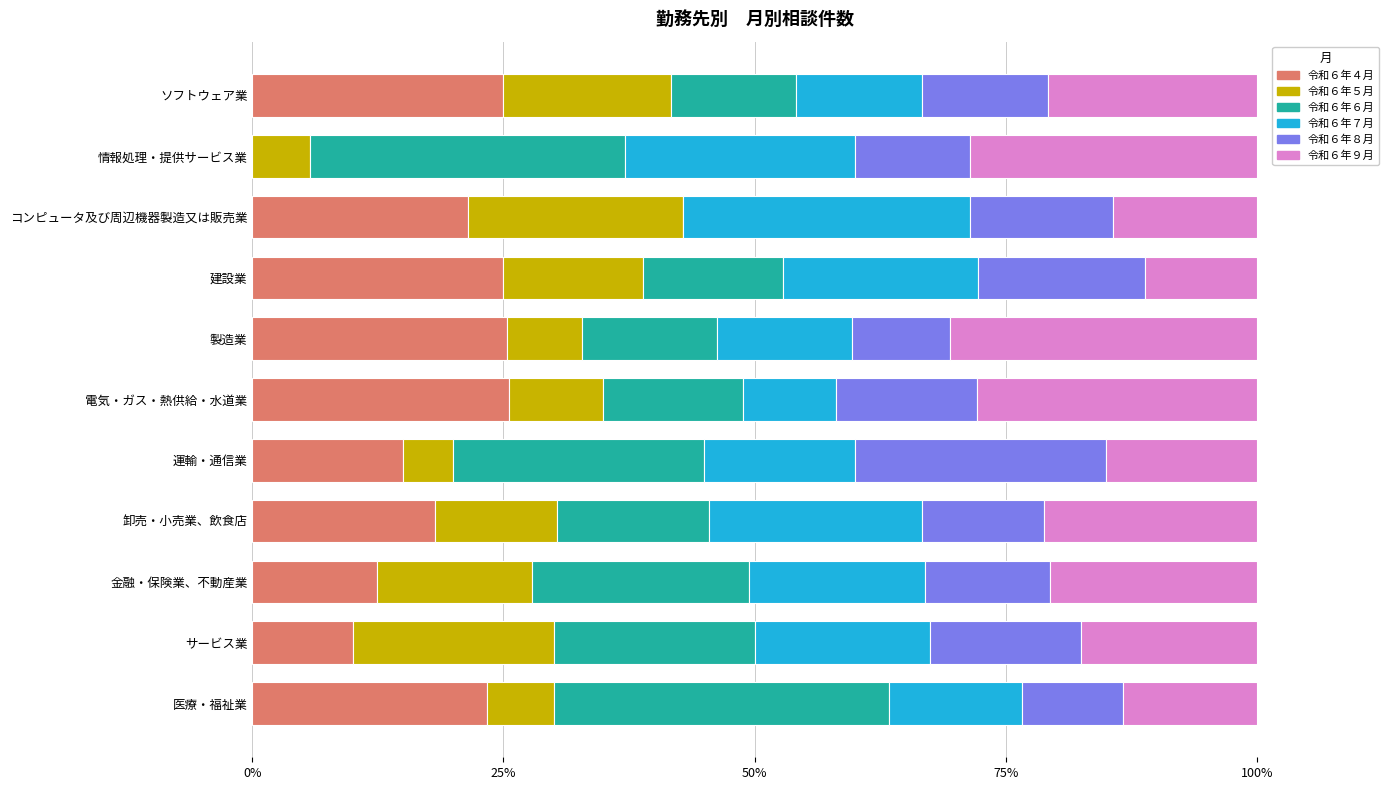

What is the highest value of the 令和６年４月 series?

25.6